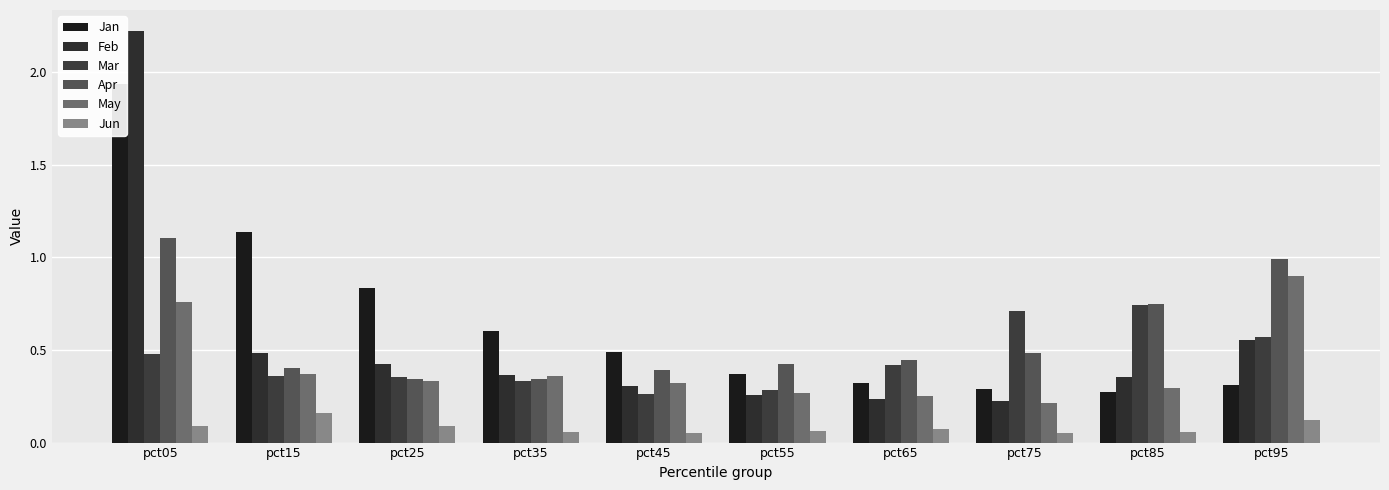

What is the lowest value of the May series?

0.2